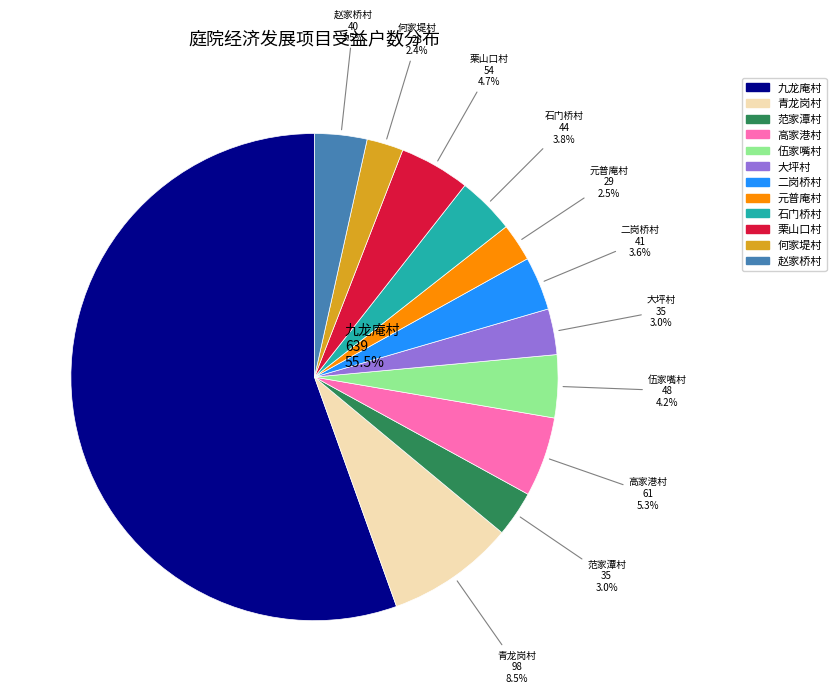

What is the total percentage of 赵家桥村 and 何家堤村?

5.9%